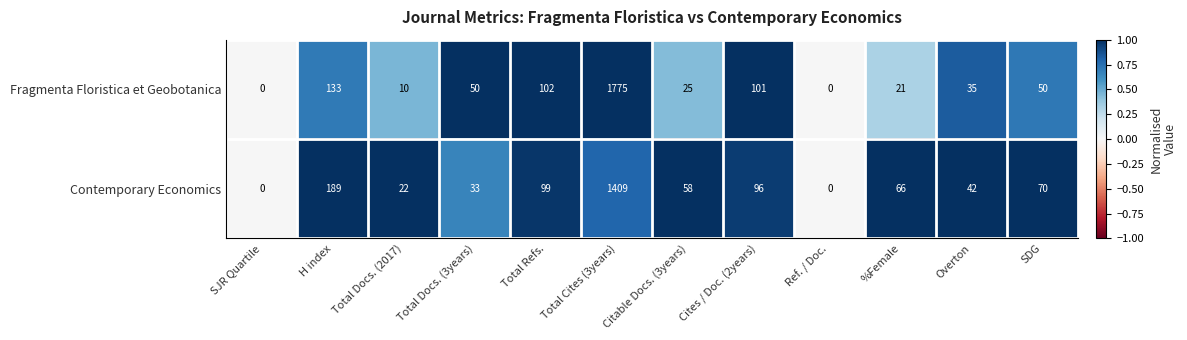

Which category has the highest value in the Fragmenta Floristica et Geobotanica series?

Total Cites (3years)